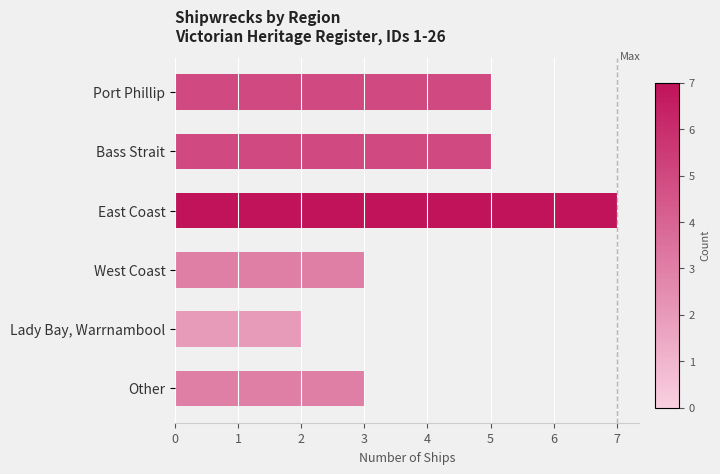

What is the minimum value shown in the chart?

2